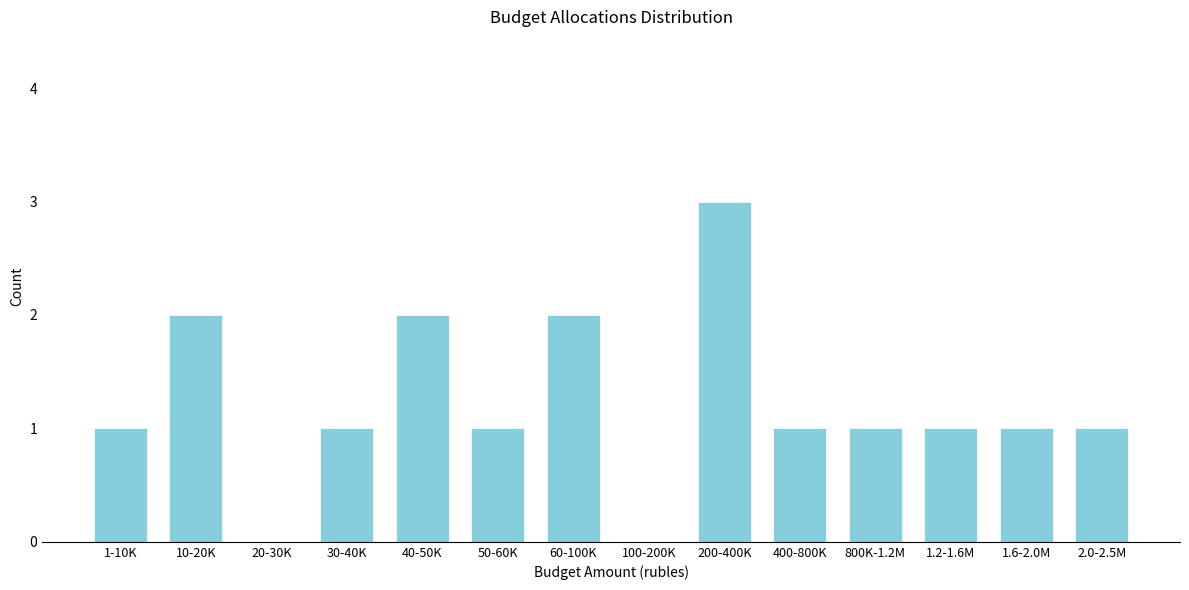

Reading left to right, extract all data points from this chart.

1-10K=1	10-20K=2	20-30K=0	30-40K=1	40-50K=2	50-60K=1	60-100K=2	100-200K=0	200-400K=3	400-800K=1	800K-1.2M=1	1.2-1.6M=1	1.6-2.0M=1	2.0-2.5M=1